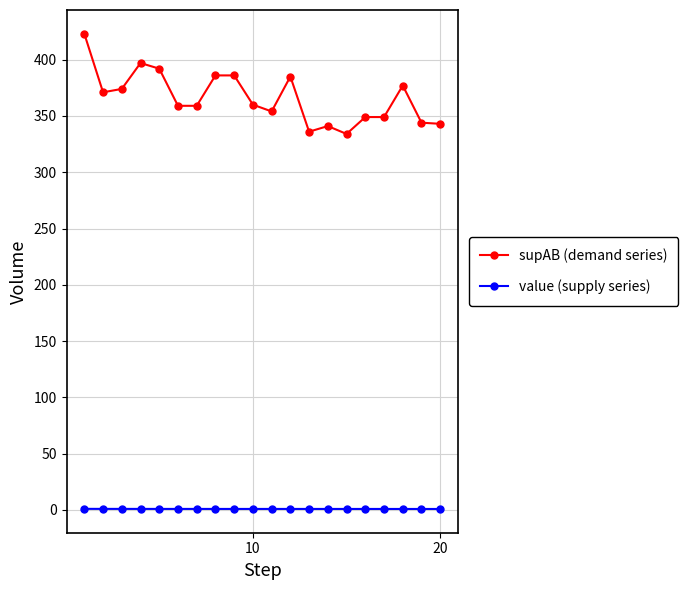

Which series has the largest total across all categories?

supAB (demand series)